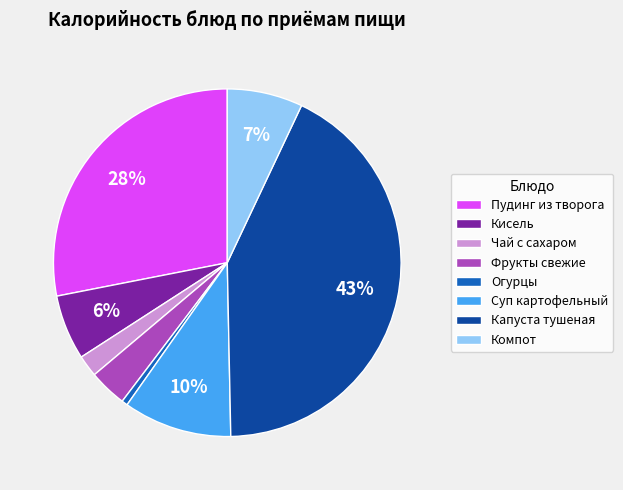

Approximately how many times larger is the value at Кисель compared to Капуста тушеная?

0.1